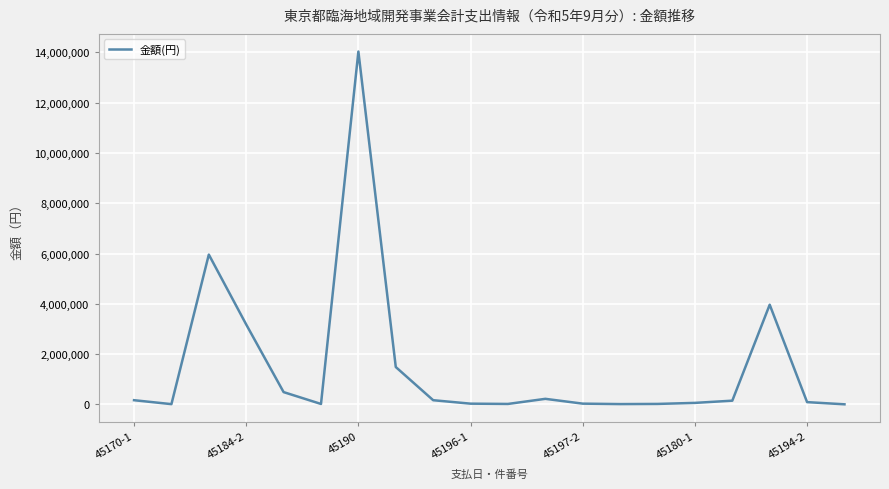

True or false: the data has more than 1 interior local peaks.

True